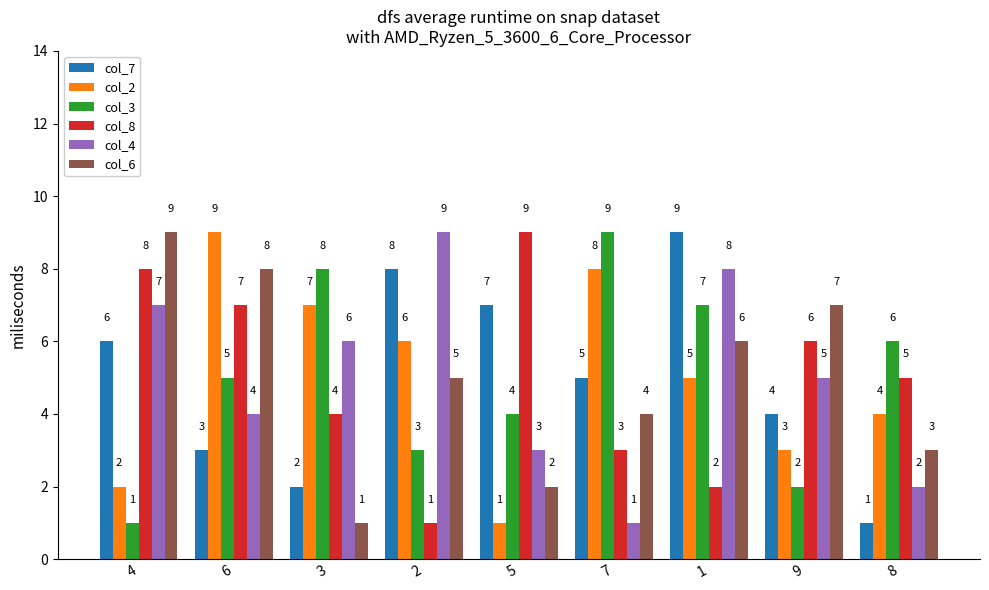

The value of col_8 at 2 is 1. True or false?

True